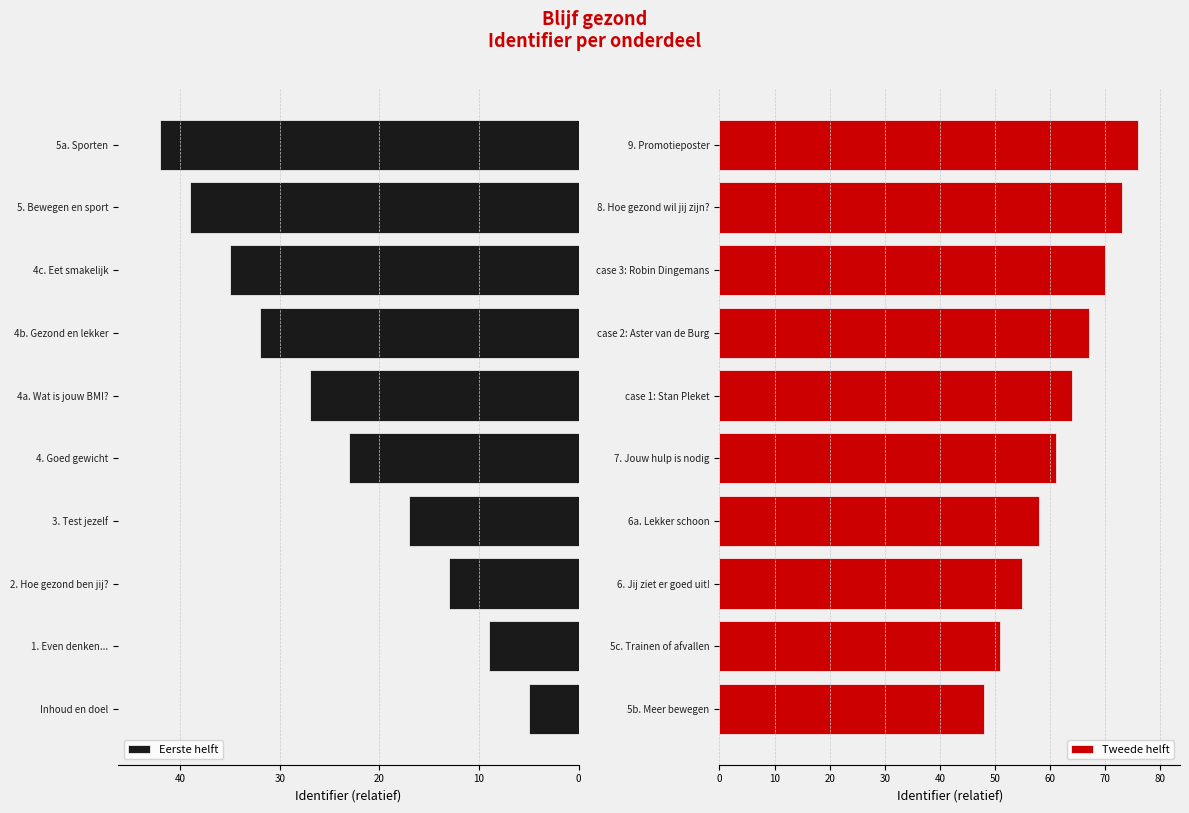

How many groups of bars are there?

10